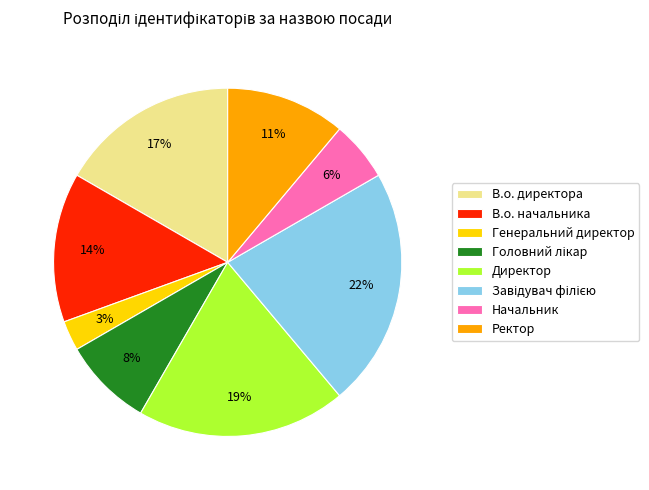

True or false: В.о. начальника accounts for 8% of the total.

False